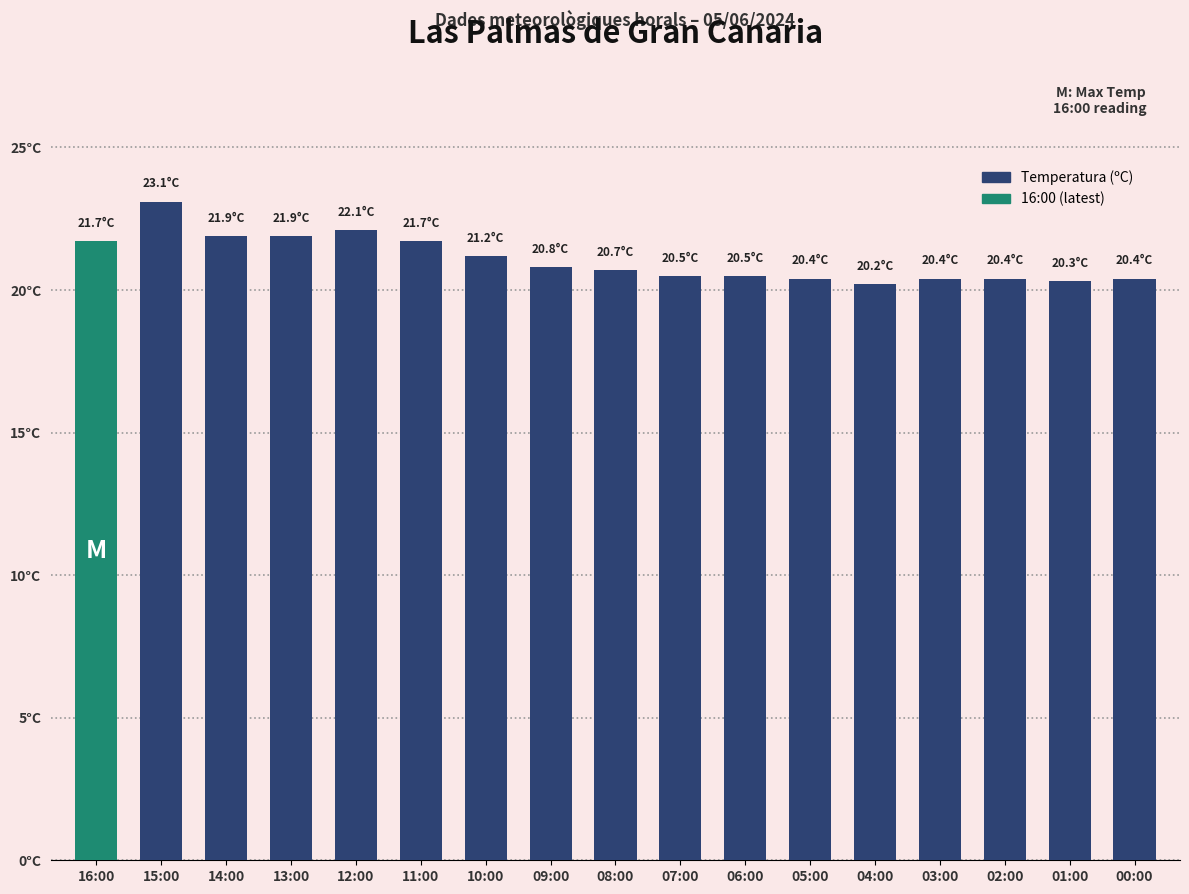

Rank the categories by value from lowest to highest.

04:00, 01:00, 05:00, 03:00, 02:00, 00:00, 07:00, 06:00, 08:00, 09:00, 10:00, 16:00, 11:00, 14:00, 13:00, 12:00, 15:00